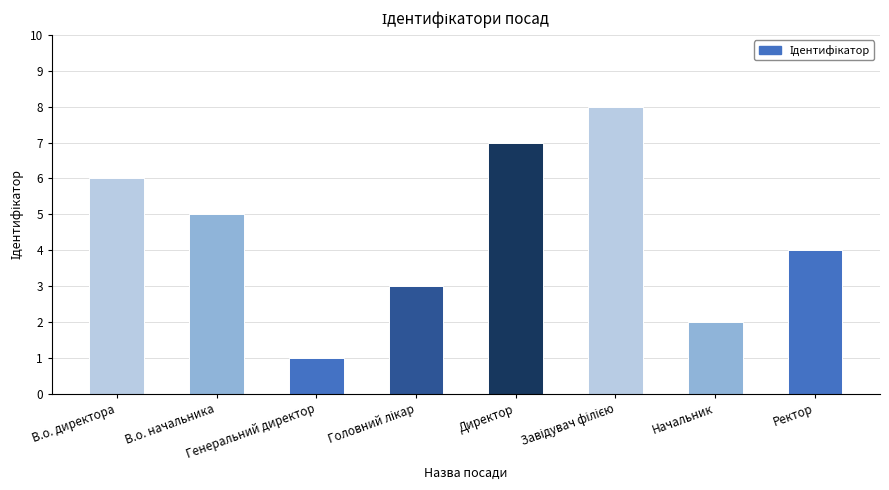

Are the bars grouped side by side (vs. stacked)?

No